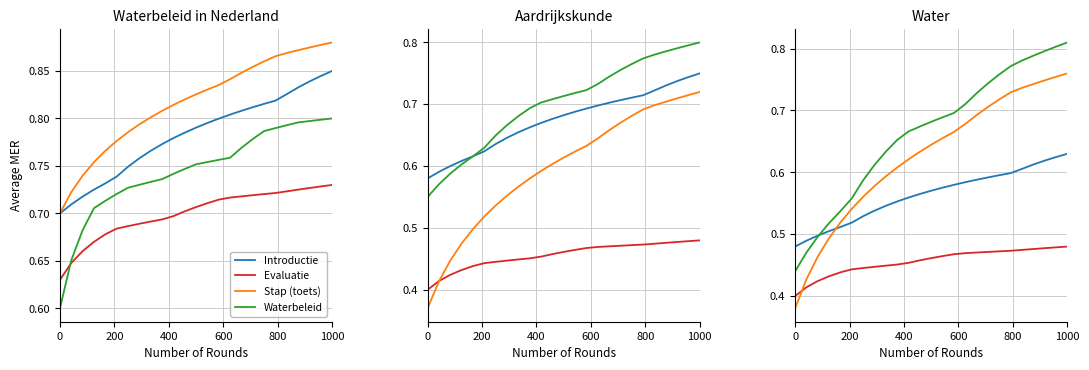

What is the value of the Stap (toets) point at the 23rd from the left?

0.7